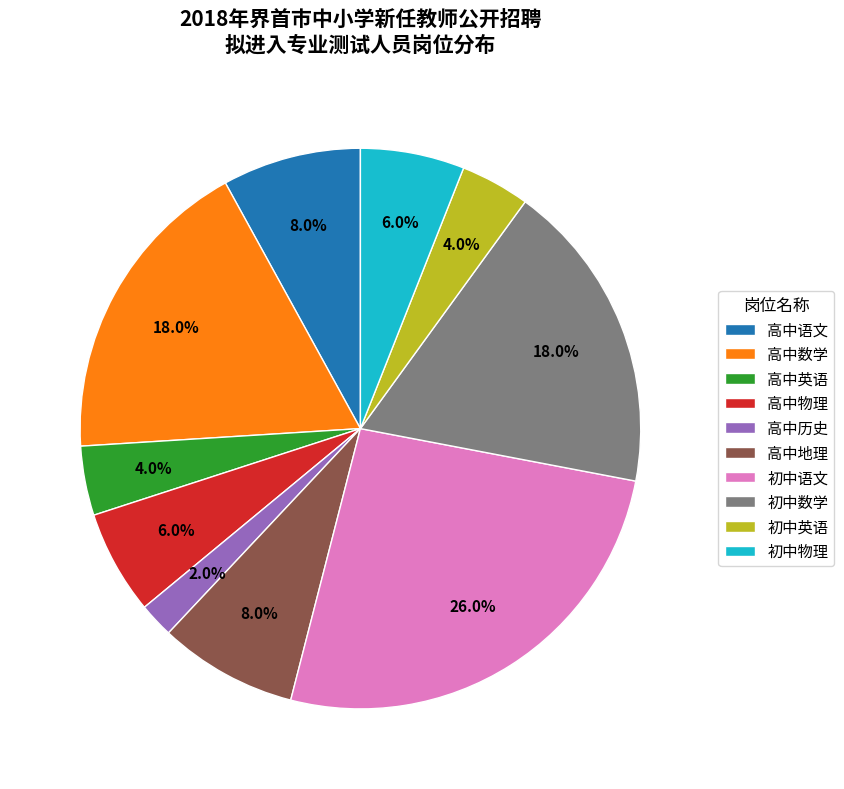

Which has a higher value, 初中英语 or 初中数学?

初中数学